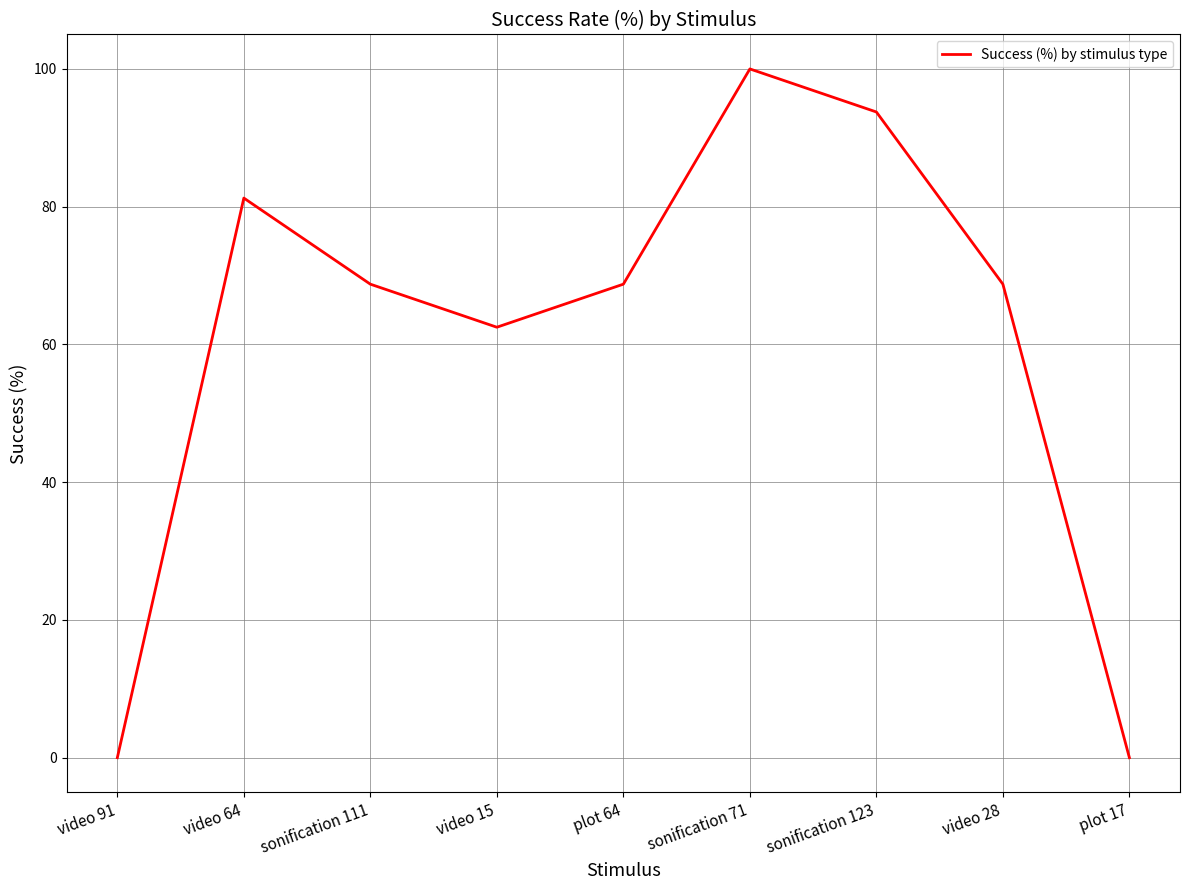

At which category does the chart reach its peak across all series?

sonification 71